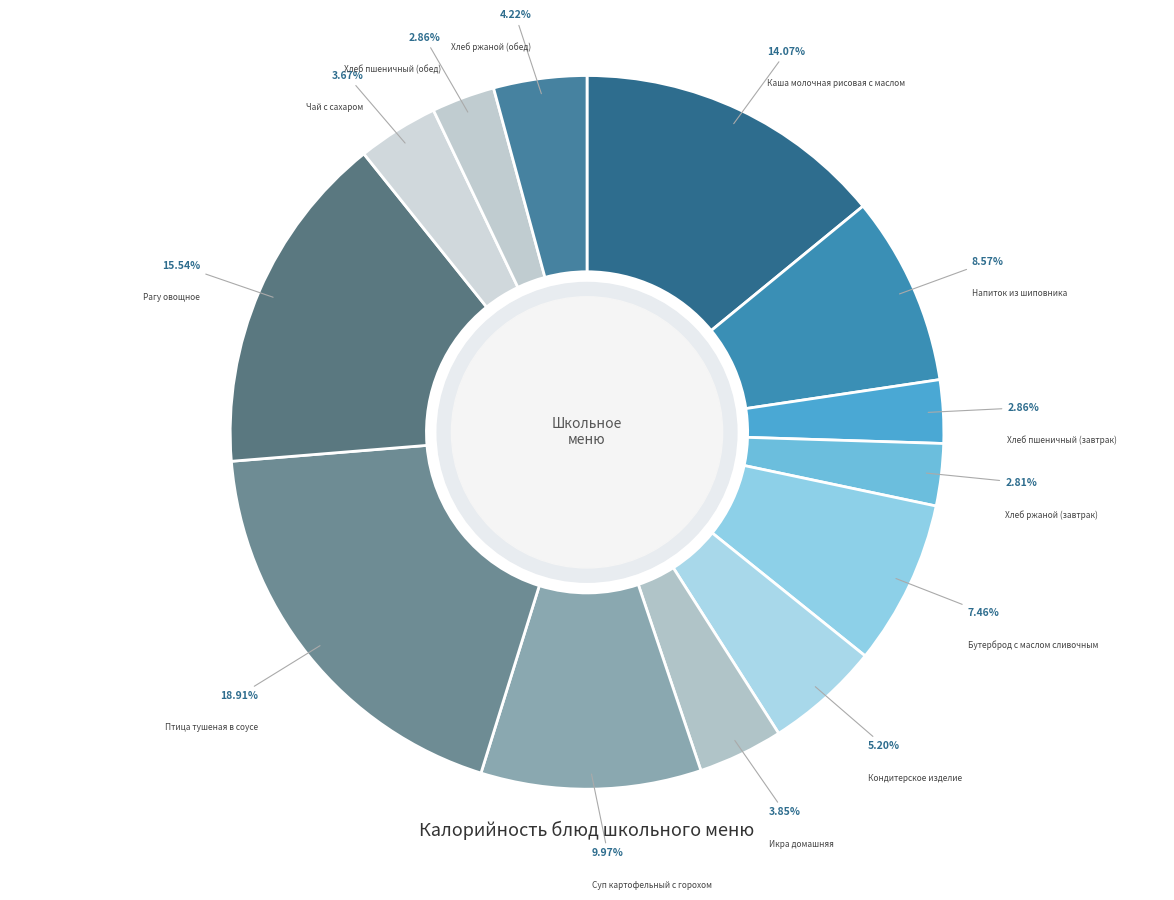

To the nearest percent, what portion does Каша молочная рисовая с маслом represent?

14%